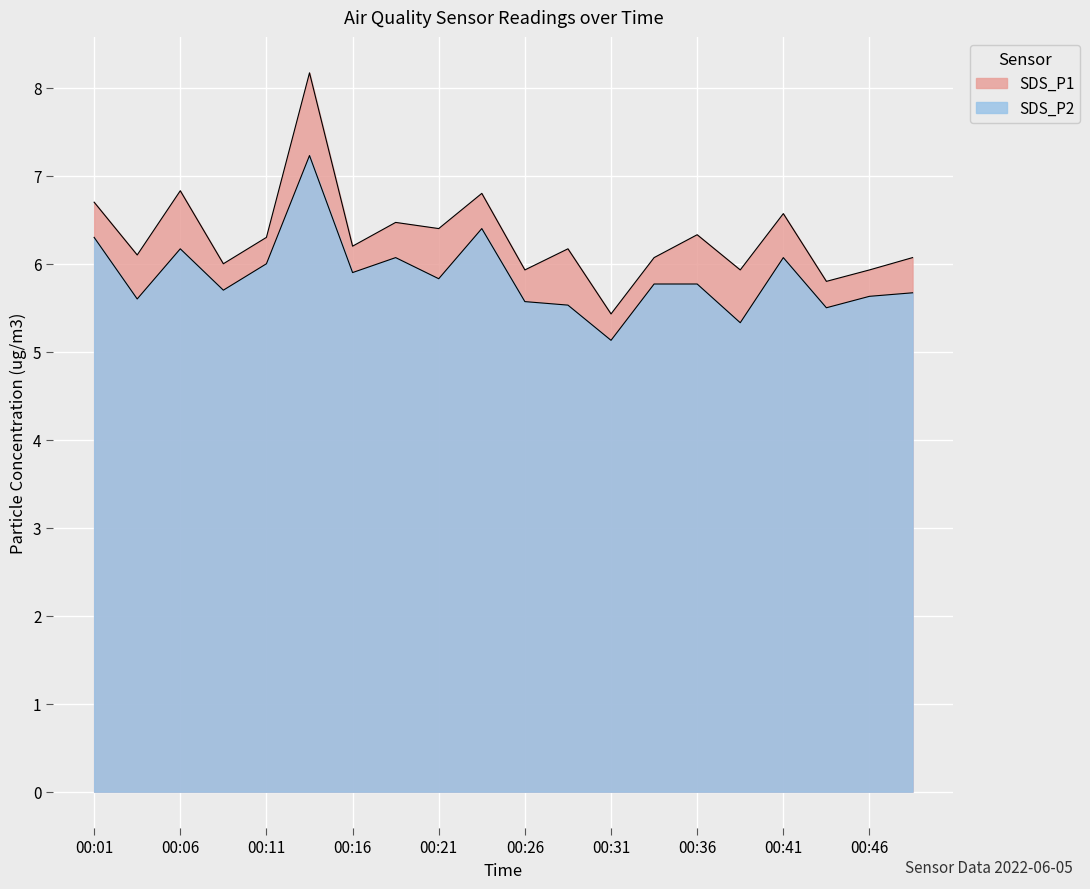

Reading left to right, list all the values displayed in this chart.

SDS_P1: 6.7	6.1	6.8	6.0	6.3	8.2	6.2	6.5	6.4	6.8	5.9	6.2	5.4	6.1	6.3	5.9	6.6	5.8	5.9	6.1
SDS_P2: 6.3	5.6	6.2	5.7	6.0	7.2	5.9	6.1	5.8	6.4	5.6	5.5	5.1	5.8	5.8	5.3	6.1	5.5	5.6	5.7